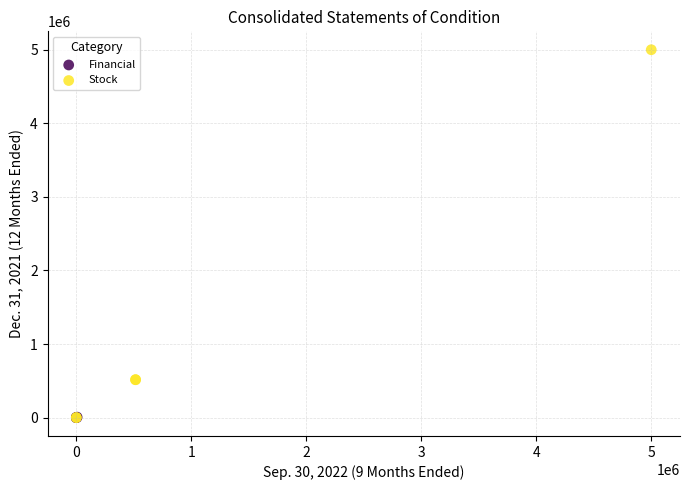

Which series has the widest spread of Y values?

Stock